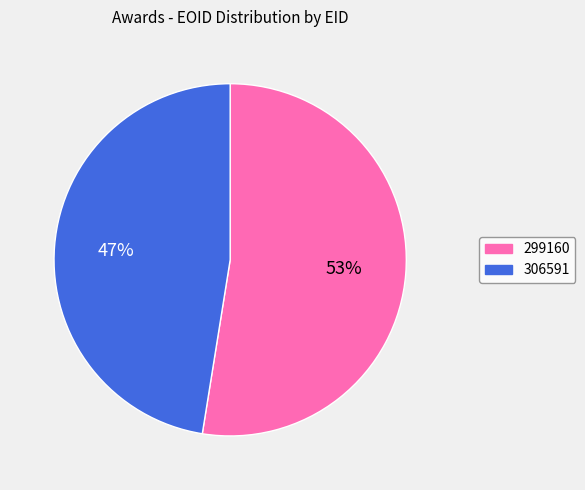

To the nearest percent, what is the average slice percentage?

50%